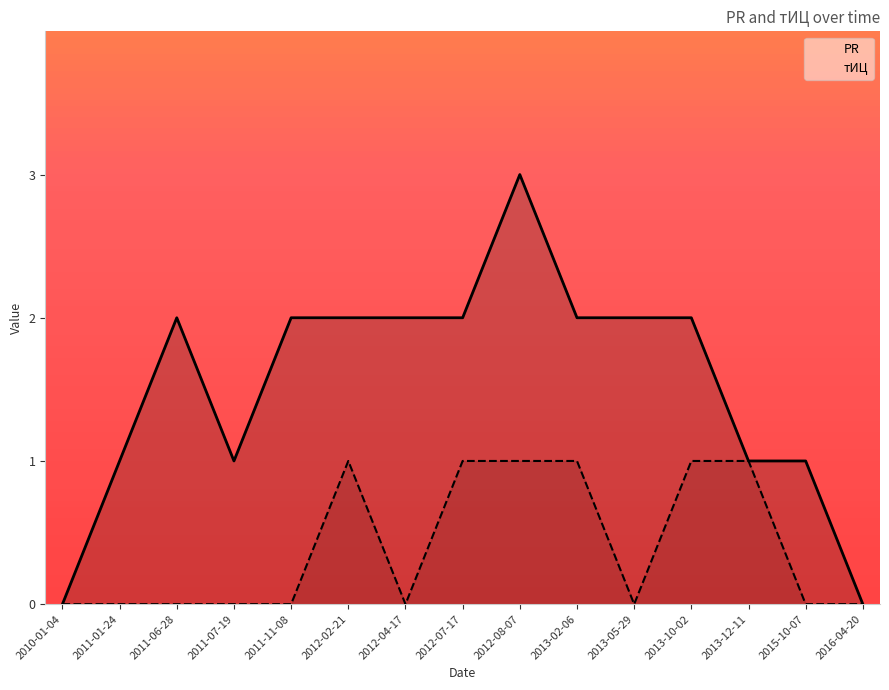

The PR series shows 2 at 2012-04-17. True or false?

True